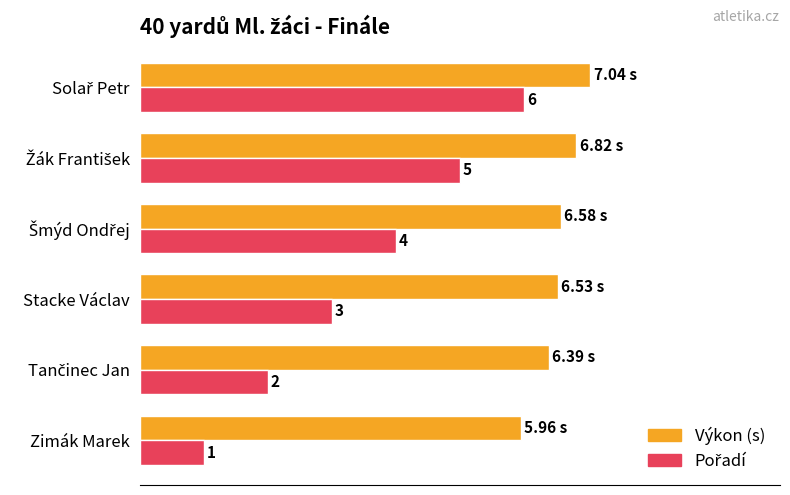

Which category has the lowest value across all series?

Zimák Marek